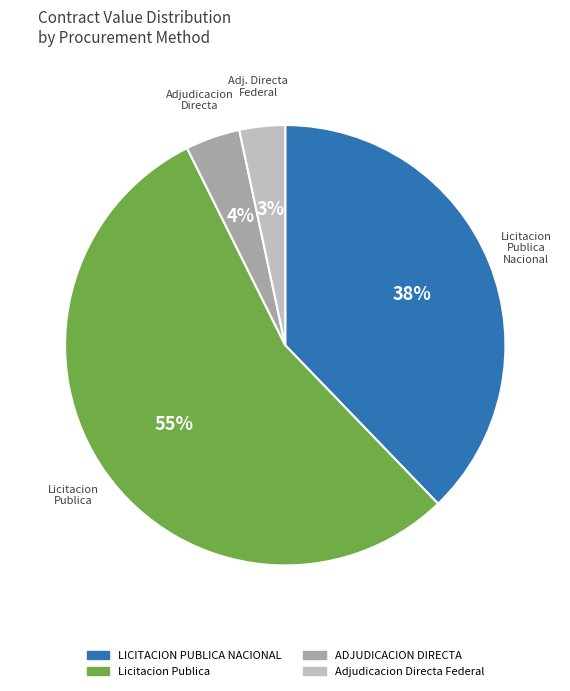

Is there any slice that represents more than half of the pie?

Yes